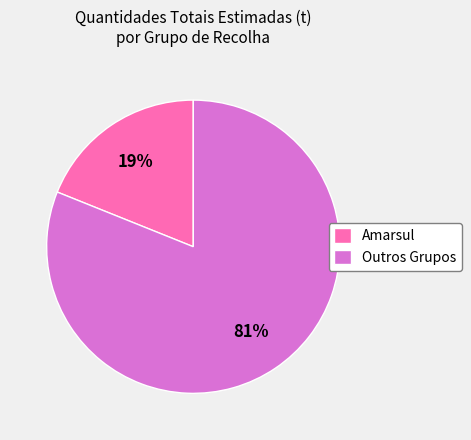

To the nearest percent, what is the average slice percentage?

50%